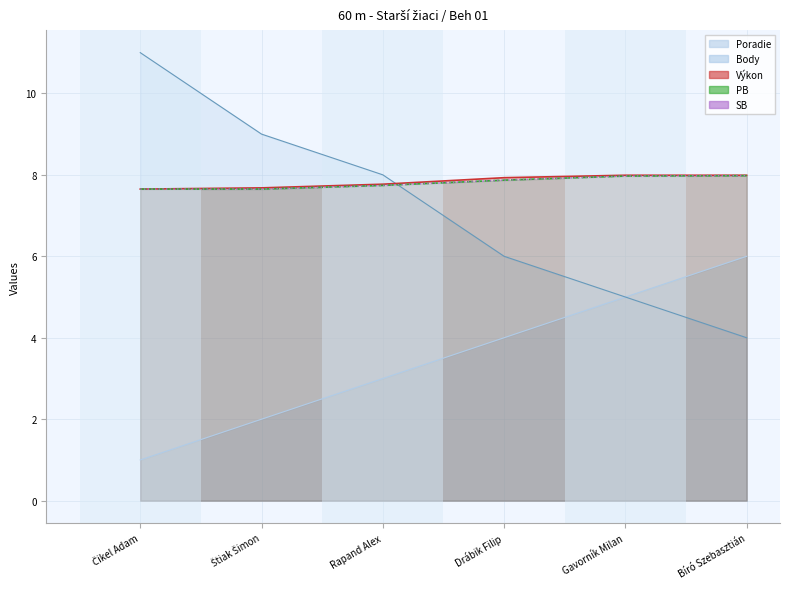

What is the smallest value displayed?

1.0